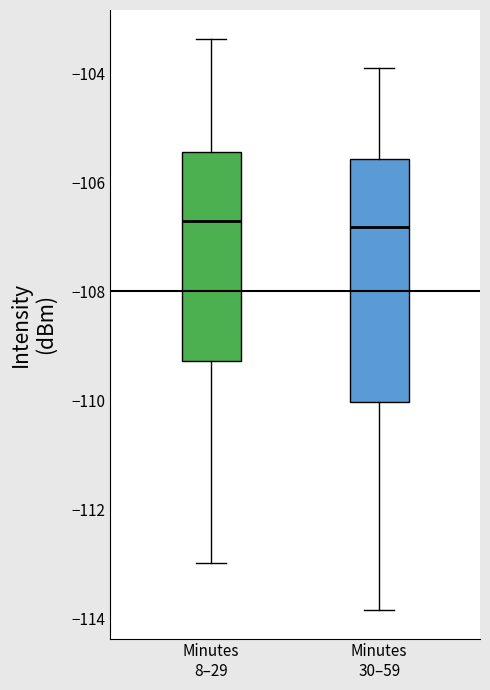

Reading left to right, read every box against the y-axis: the position of its median line, the range the box covers, and the ends of its whiskers. The values are not printed on the chart, so give them approximately, as read against the axis.

Minutes 8–29: median -106.8, box -109.2 to -105.4, whiskers -113.0 to -103.4
Minutes 30–59: median -106.8, box -110.0 to -105.6, whiskers -113.8 to -104.0